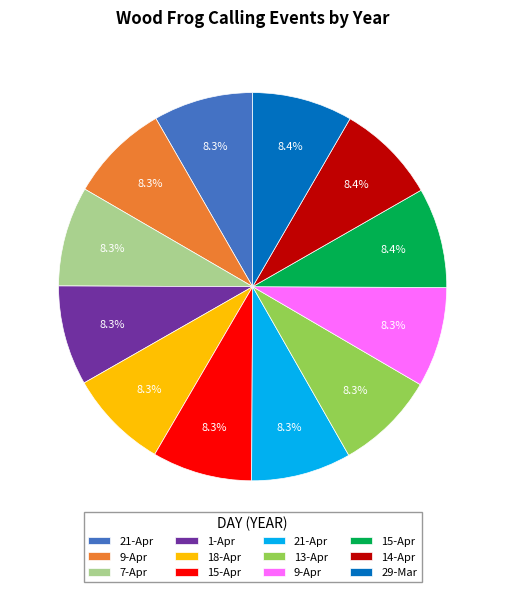

Is there a majority slice in this chart?

No